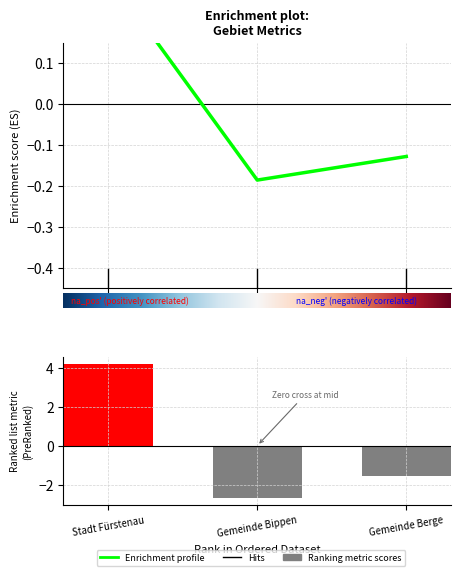

What is the minimum value for Ranking metric scores?

-2.7